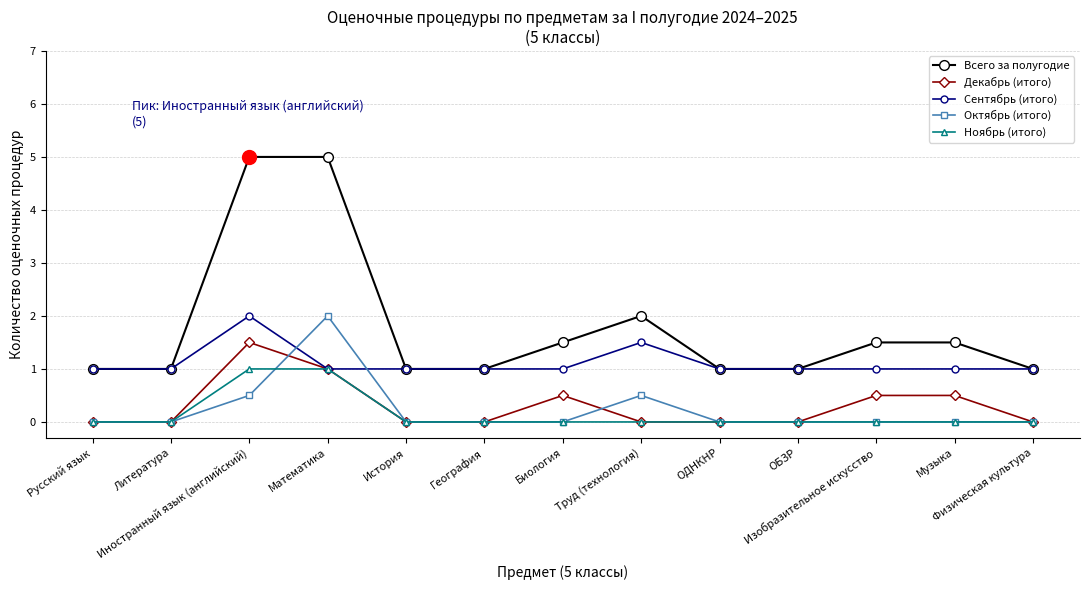

What value does the Сентябрь (итого) series have at Биология?

1.0